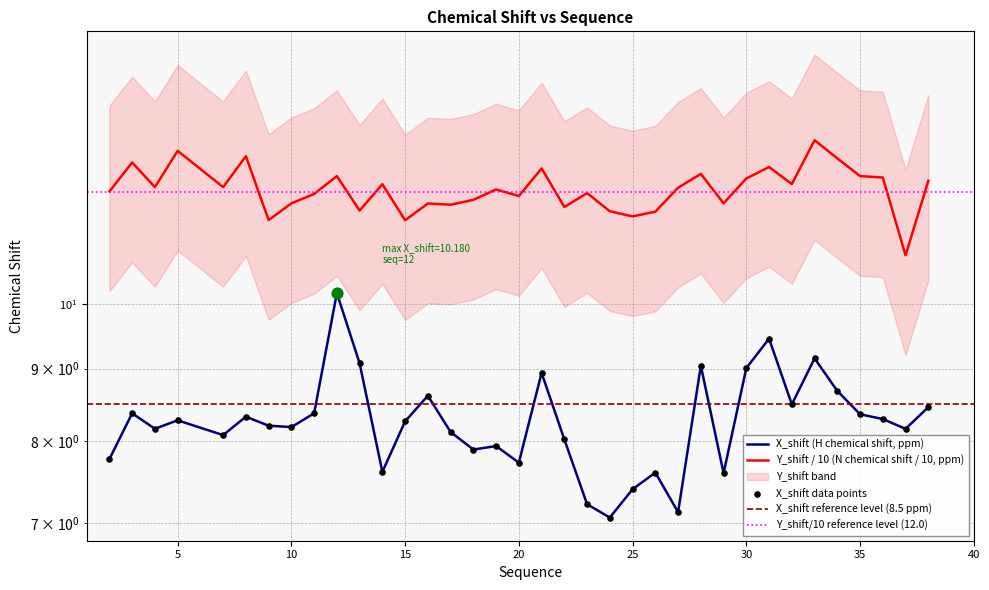

What is the total value across all series at 11?

20.3